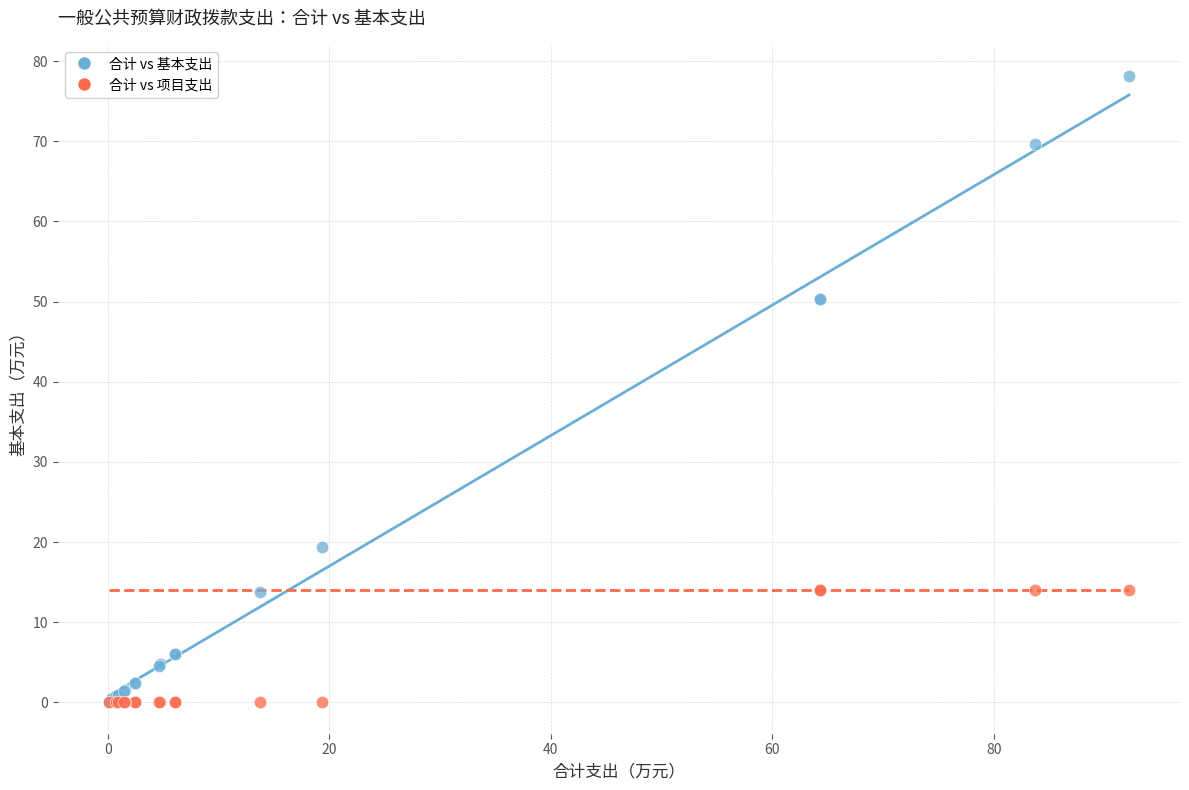

Which series reaches the maximum Y coordinate?

合计 vs 基本支出